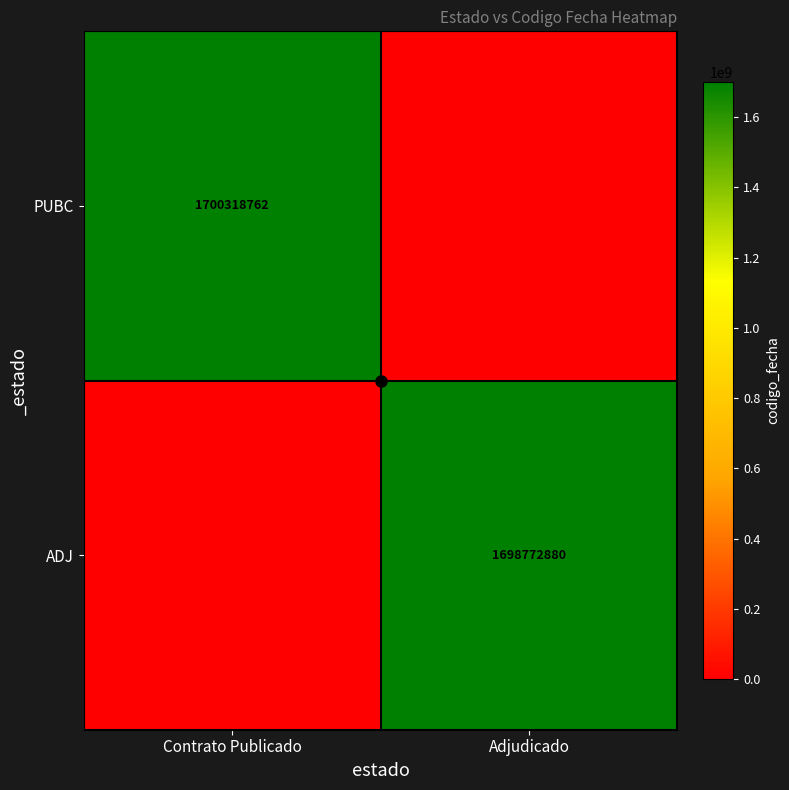

The PUBC series shows -1138880799 at Adjudicado. True or false?

False